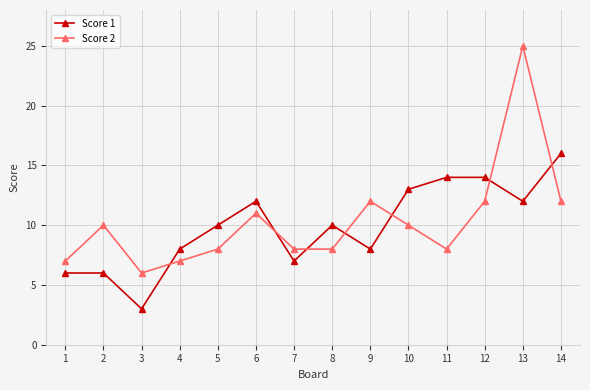

List the series in order of their overall mean, highest first.

Score 2, Score 1